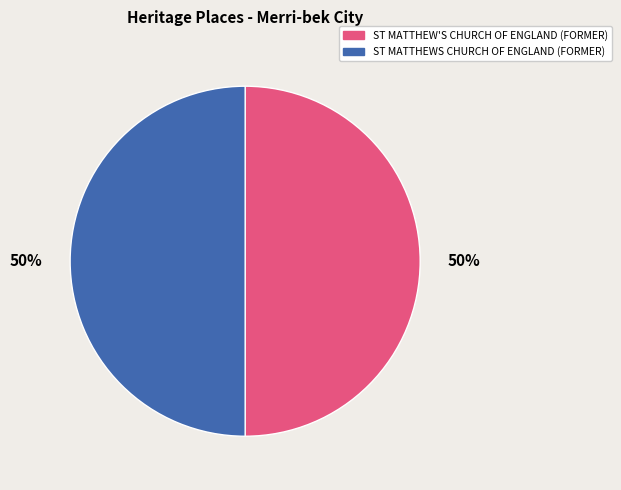

To the nearest percent, what portion does ST MATTHEWS CHURCH OF ENGLAND (FORMER) represent?

50%